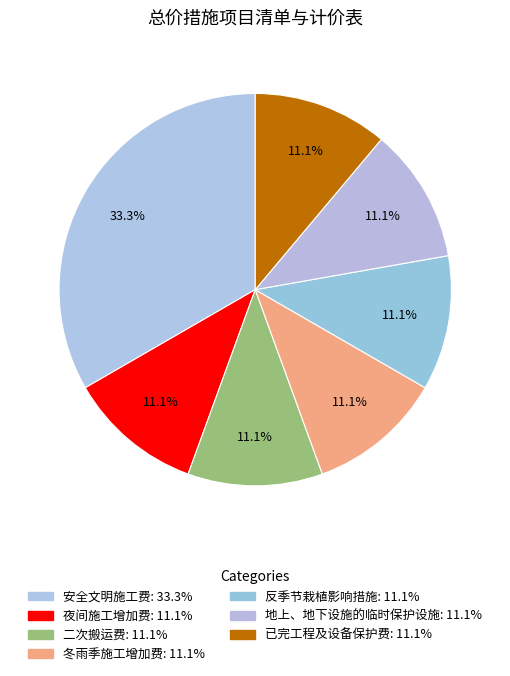

Is there a majority slice in this chart?

No